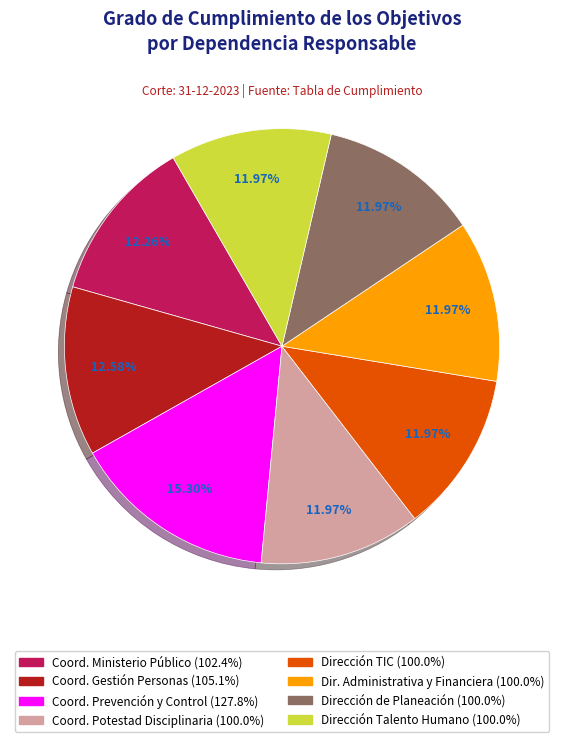

How many segments does this pie chart have?

8